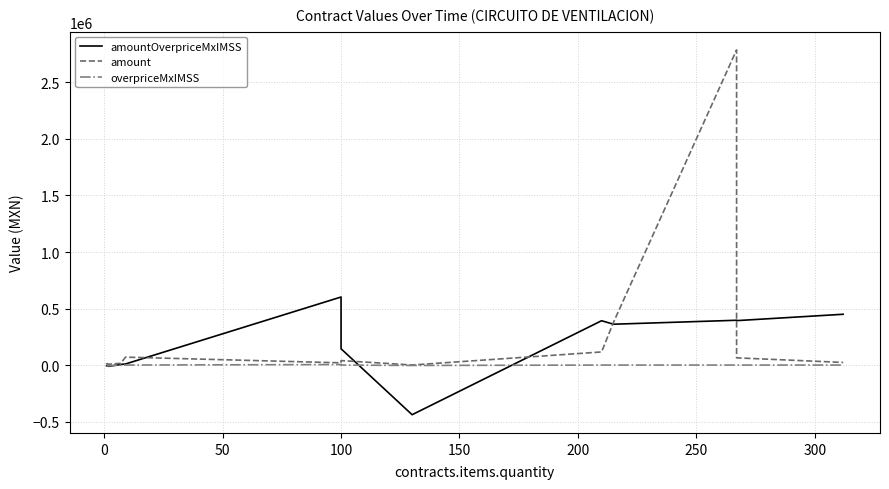

True or false: amount and overpriceMxIMSS intersect in this chart.

False